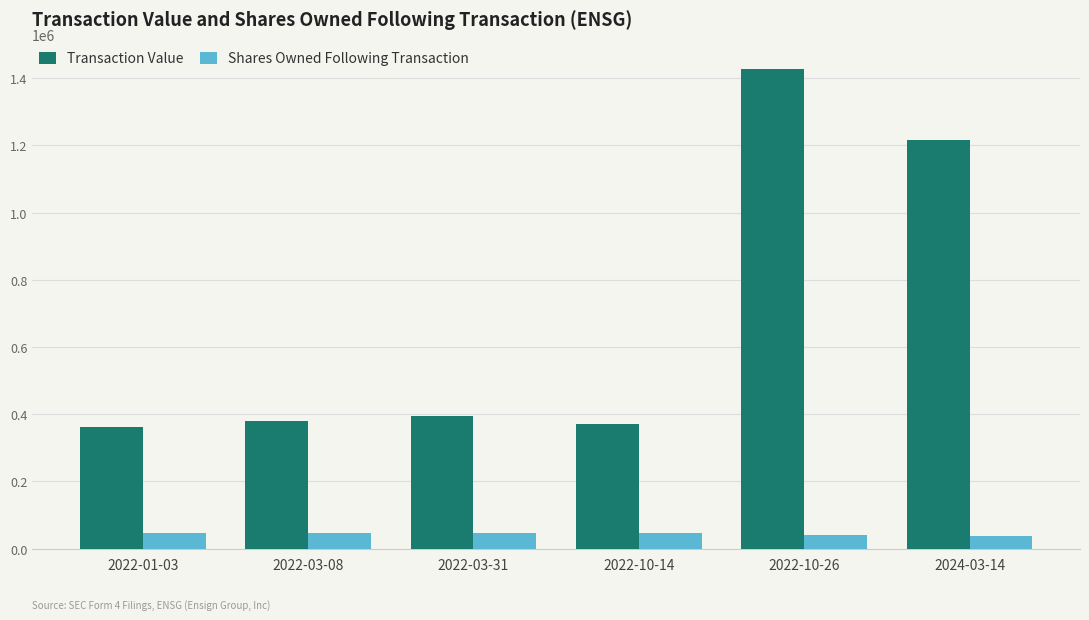

Is it true that Transaction Value equals 214295 at 2022-03-31?

False